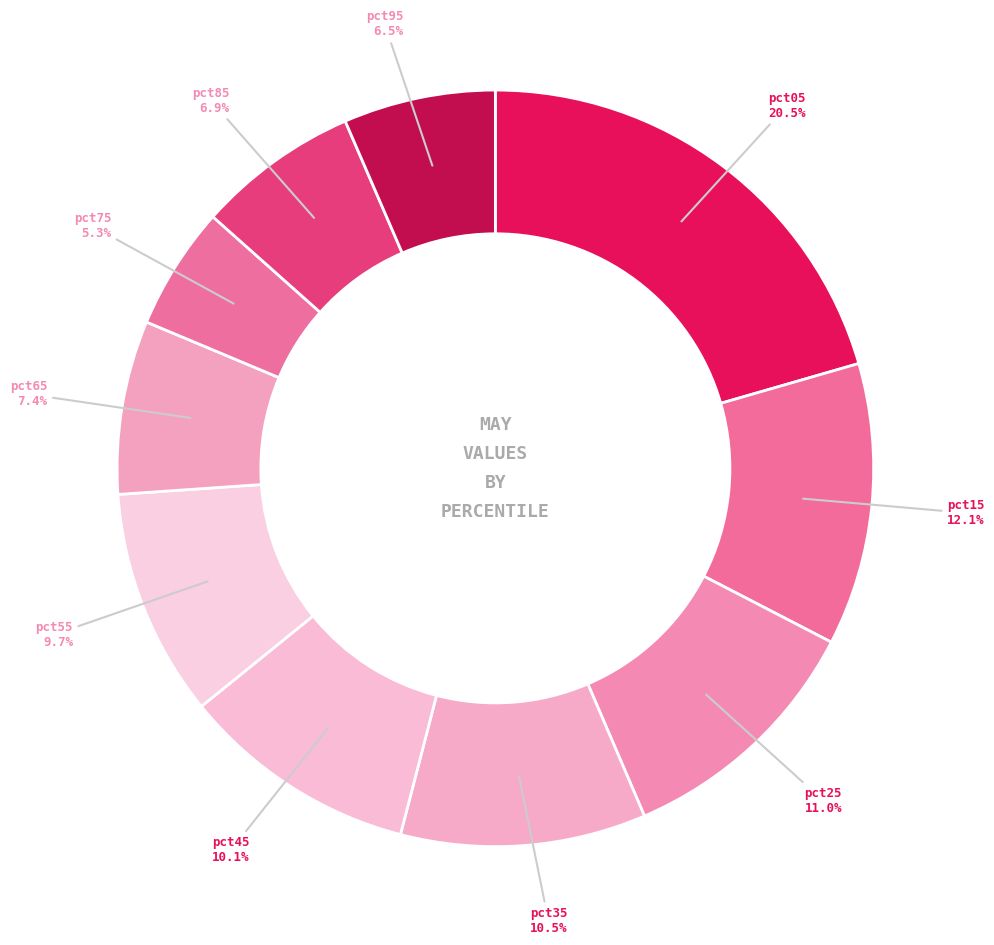

Which category has the smallest portion of the pie?

pct75